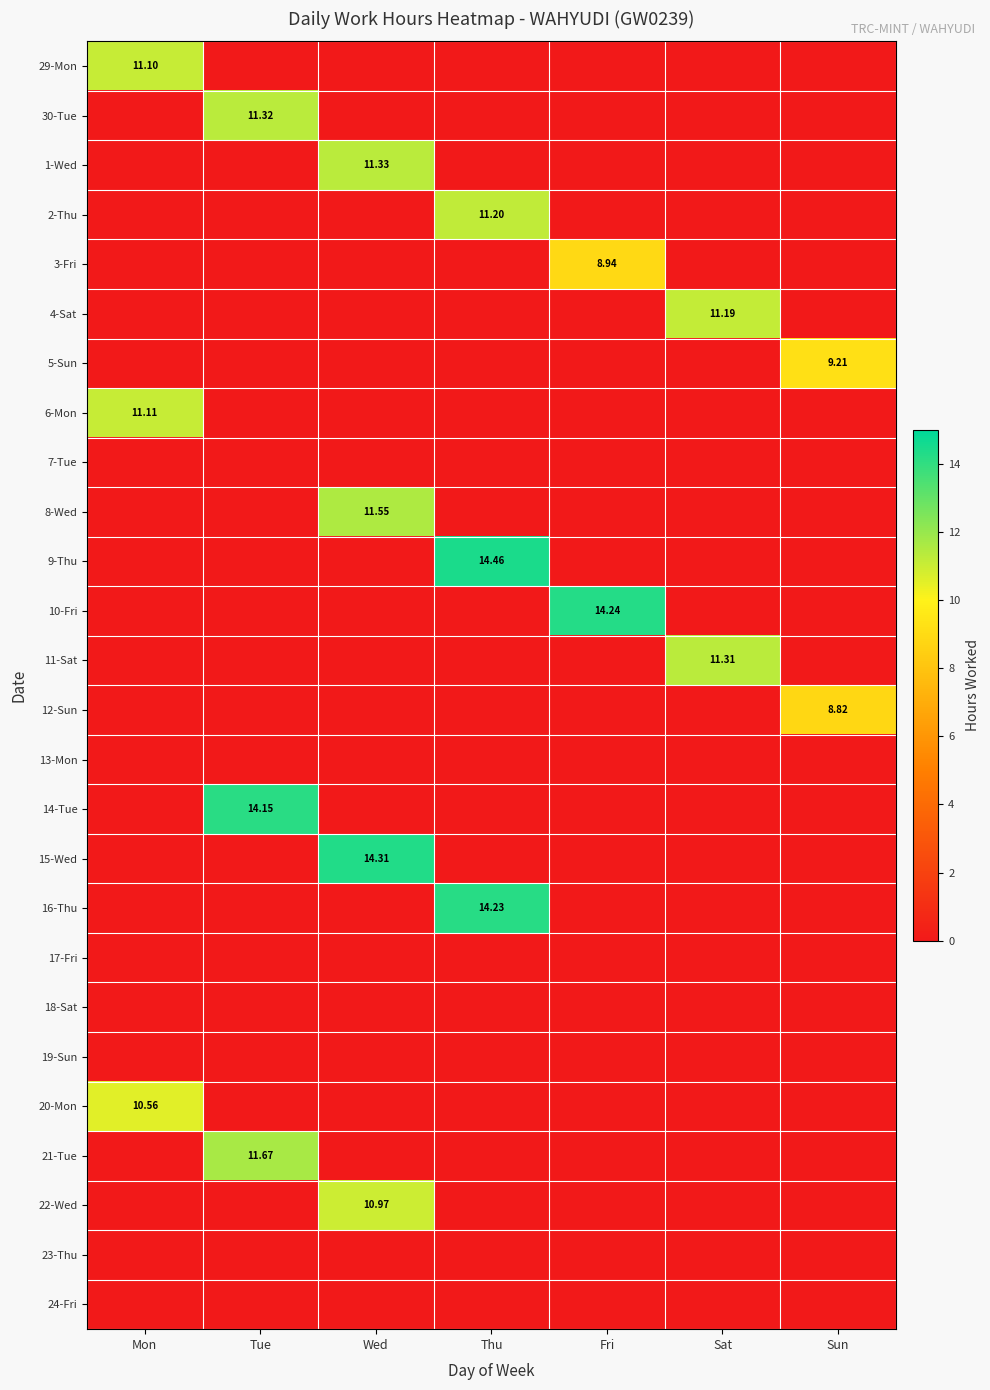

At how many categories does at least one series exceed 11?

6